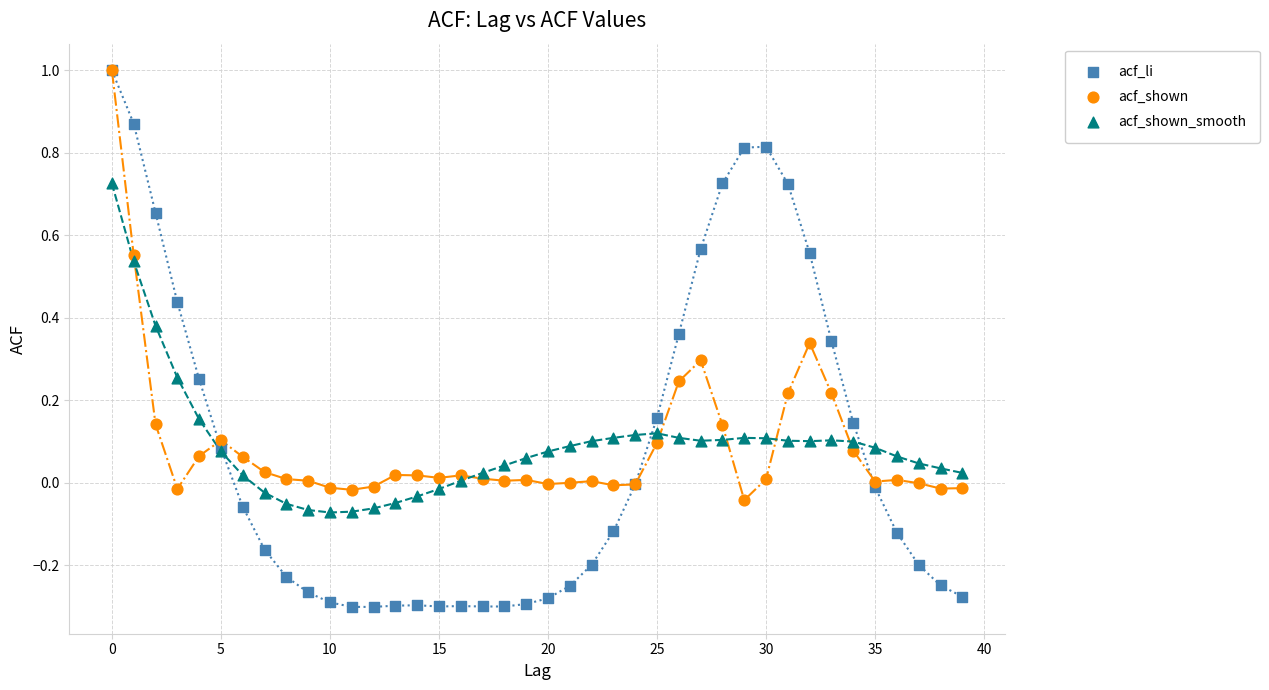

Which series contains the lowest Y value?

acf_li